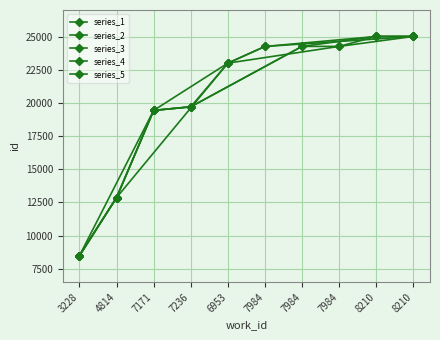

How many categories are shown in the chart?

10